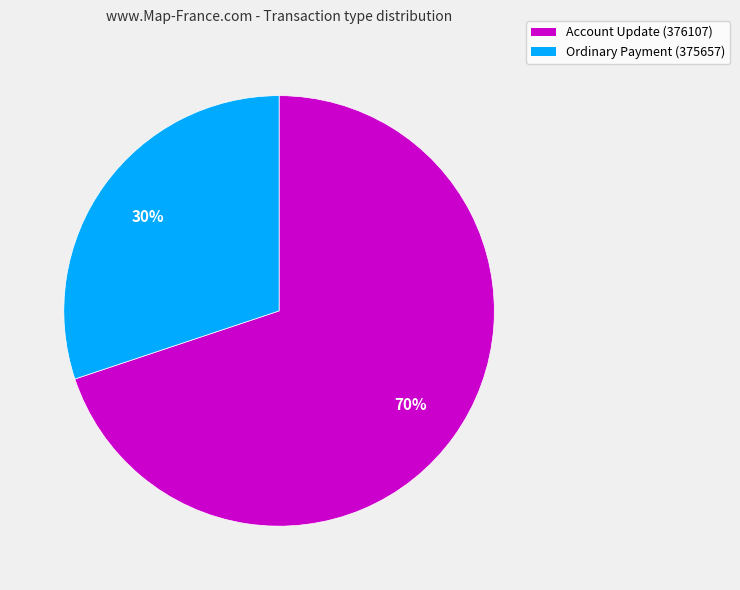

What is the ratio of the value at Account Update (376107) to the value at Ordinary Payment (375657)?

2.3